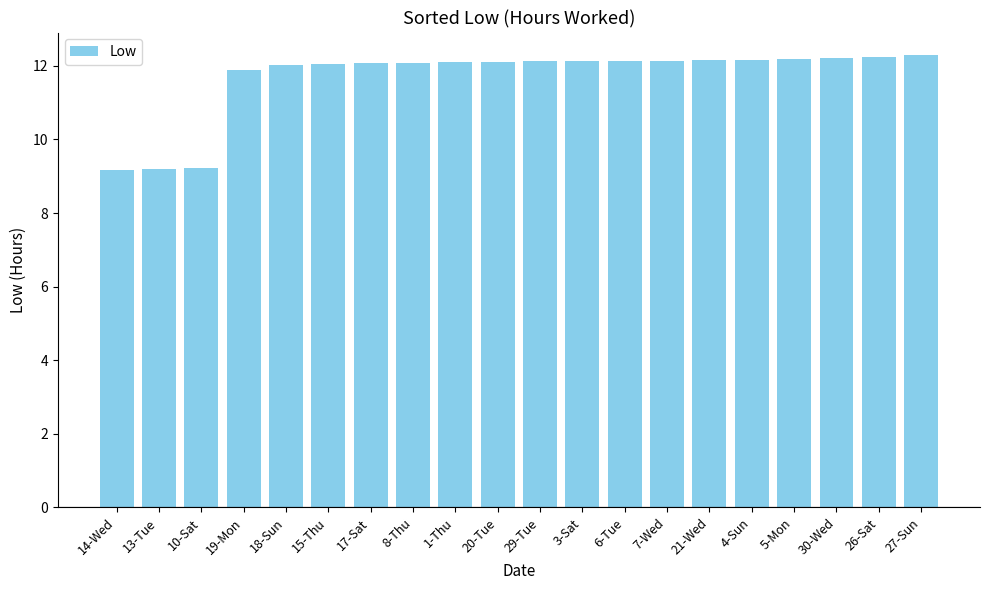

True or false: the data shows 12.3 at 27-Sun.

True